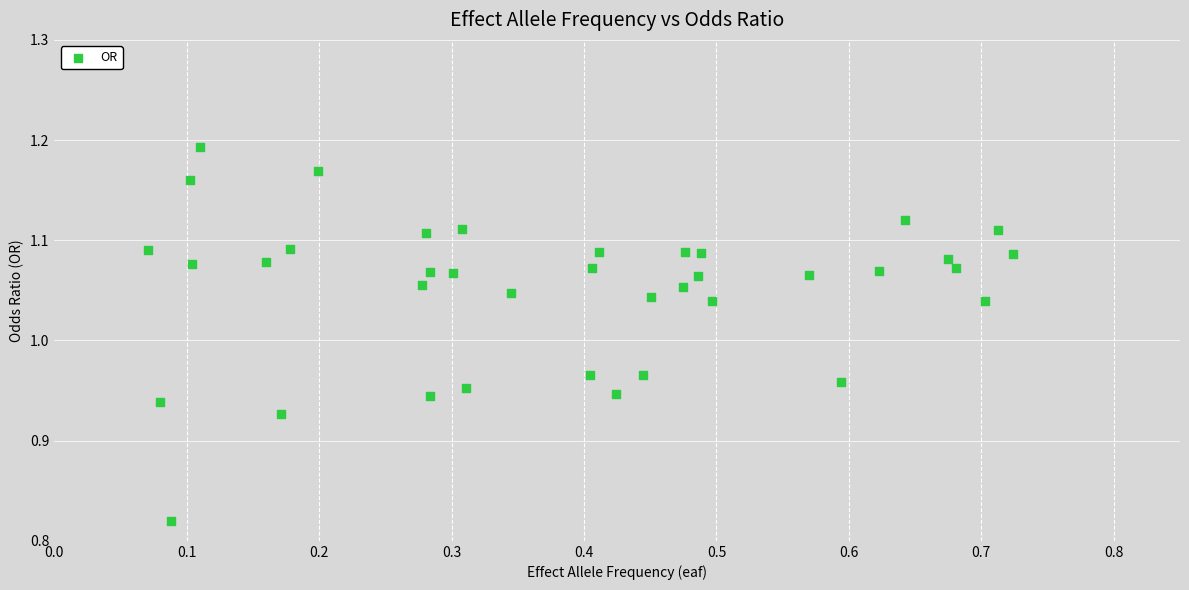

How many points are shown in the scatter plot?

38